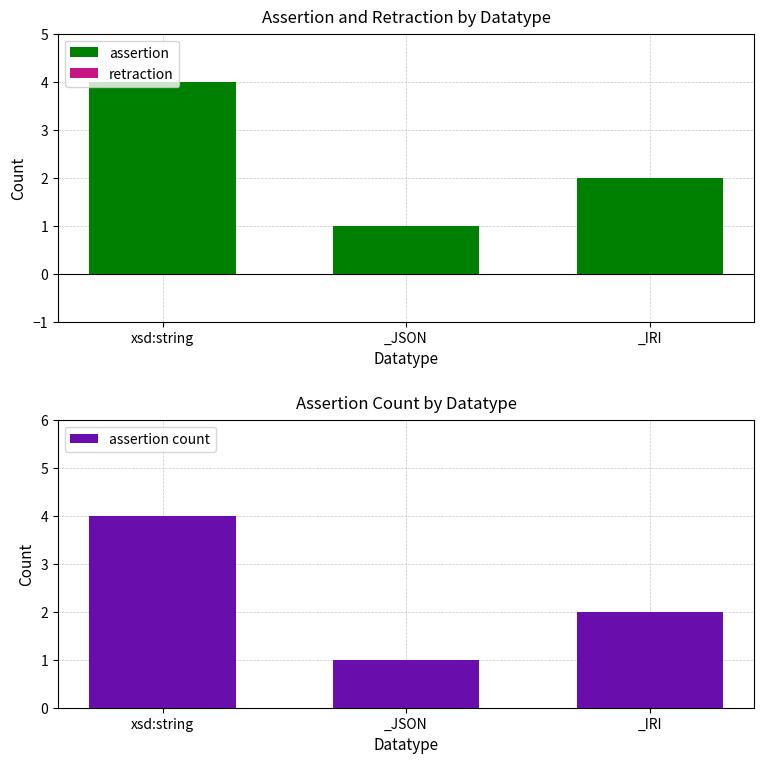

What position from the right is _IRI?

1